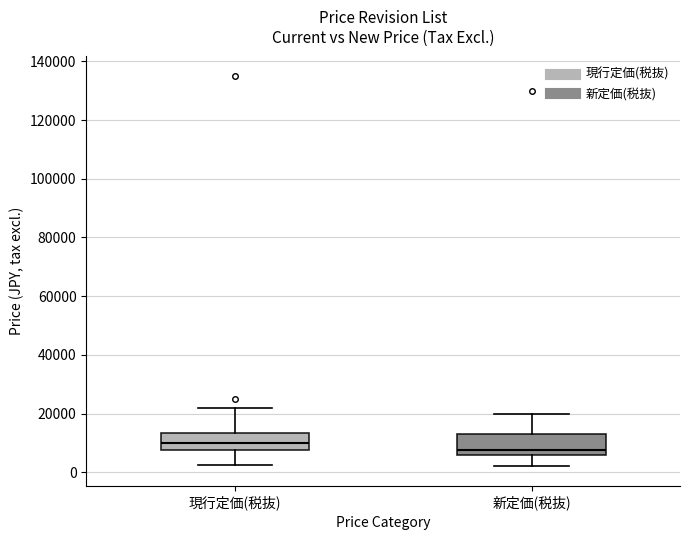

Reading left to right, read every box against the y-axis: the position of its median line, the range the box covers, and the ends of its whiskers. The values are not printed on the chart, so give them approximately, as read against the axis.

現行定価(税抜): median 10000, box 8000 to 14000, whiskers 2000 to 22000
新定価(税抜): median 8000, box 6000 to 14000, whiskers 2000 to 20000